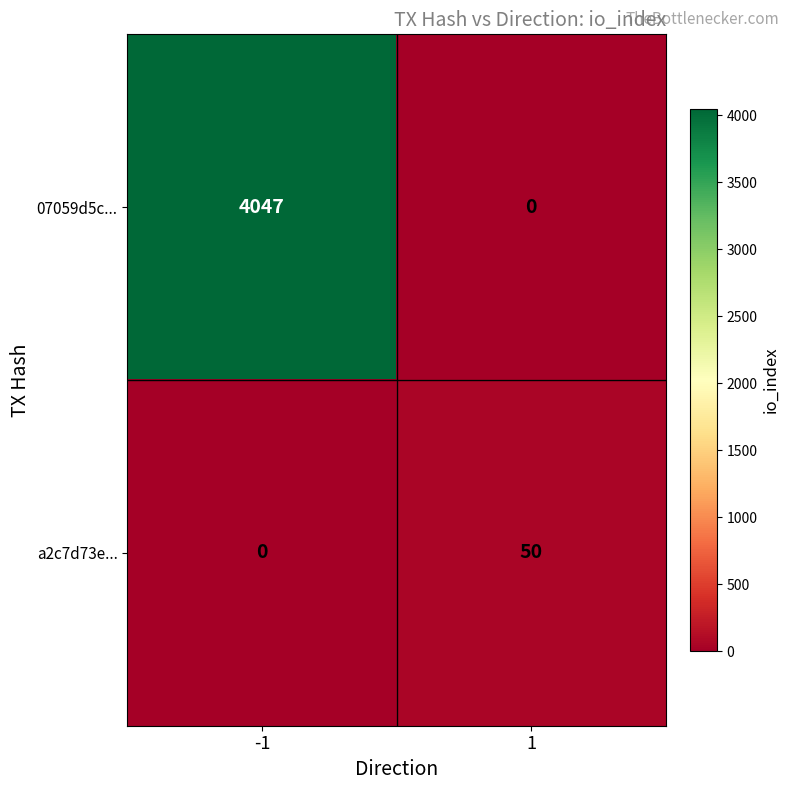

How many values in the 07059d5c... series are below 4047?

1